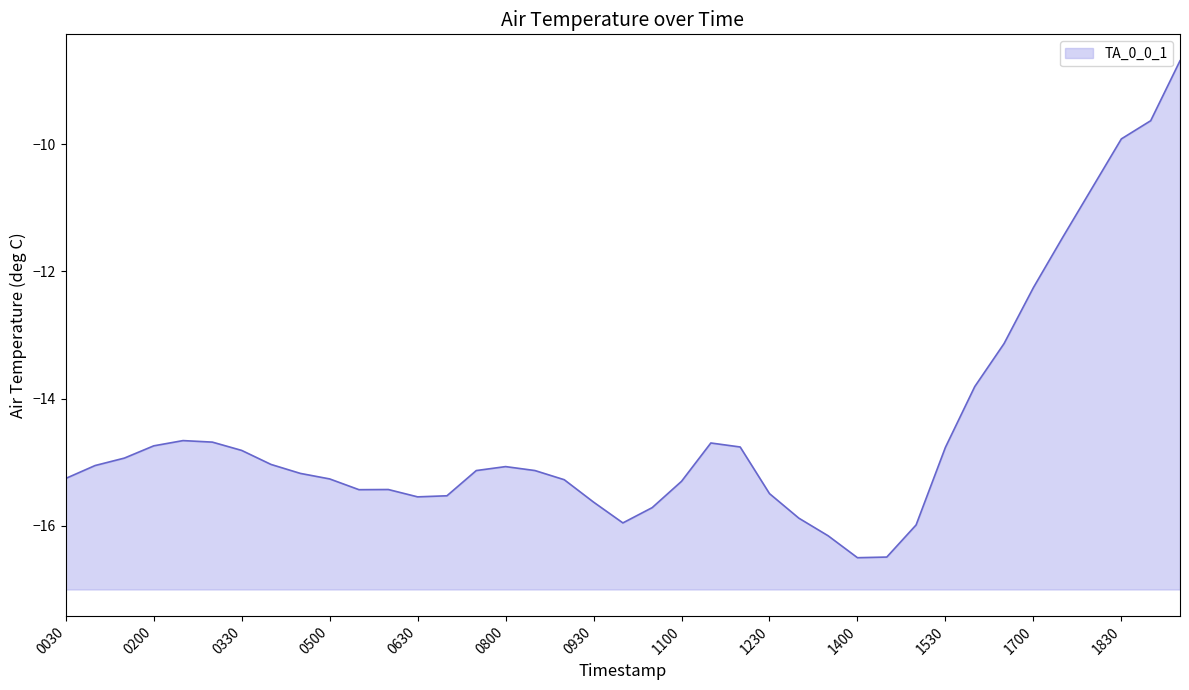

What is the sum of all values?

-565.1